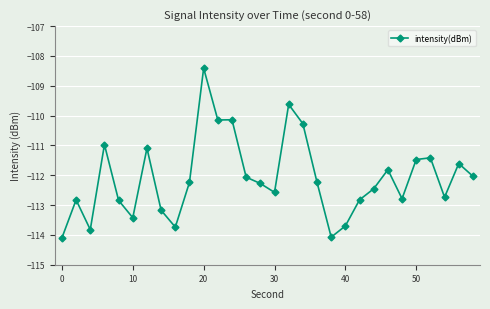

True or false: there are more than 2 points higher than both neighbors.

True